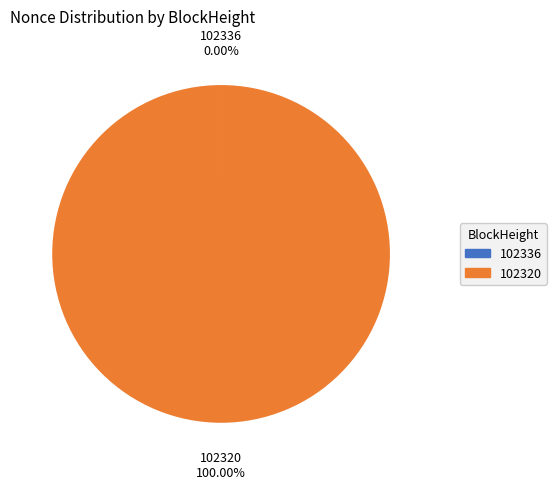

Which category accounts for the majority?

102320